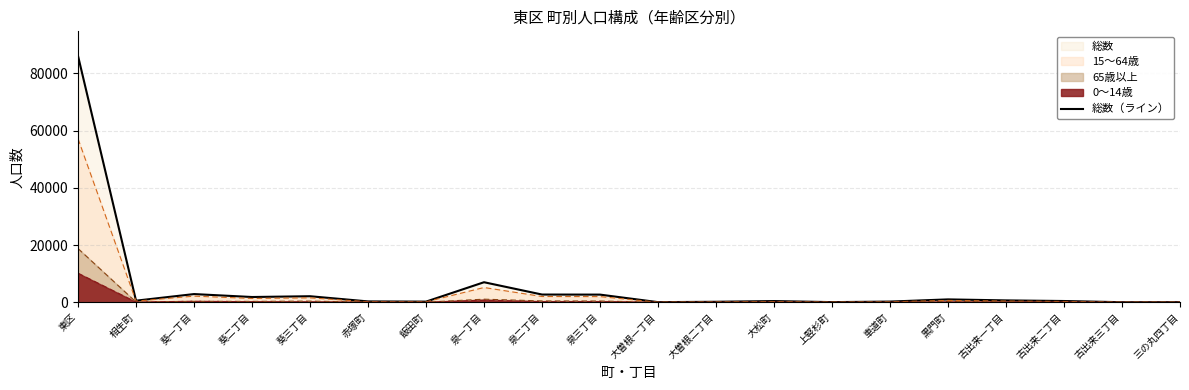

What is the change in value from 葵一丁目 to 葵三丁目?

-754